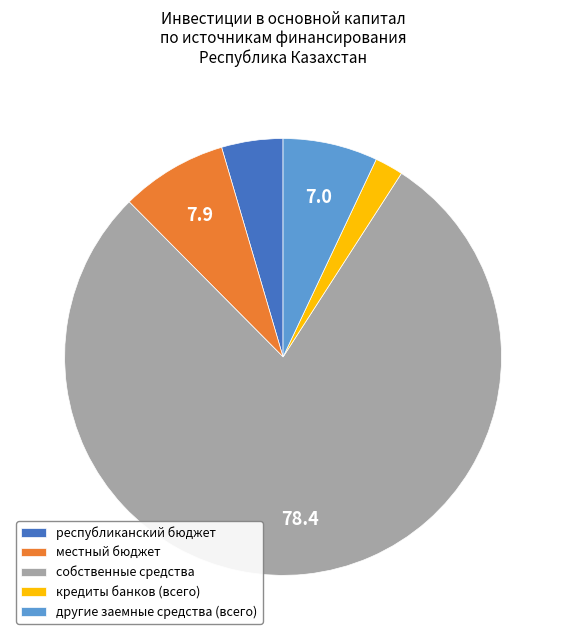

Between кредиты банков (всего) and другие заемные средства (всего), which is larger?

другие заемные средства (всего)